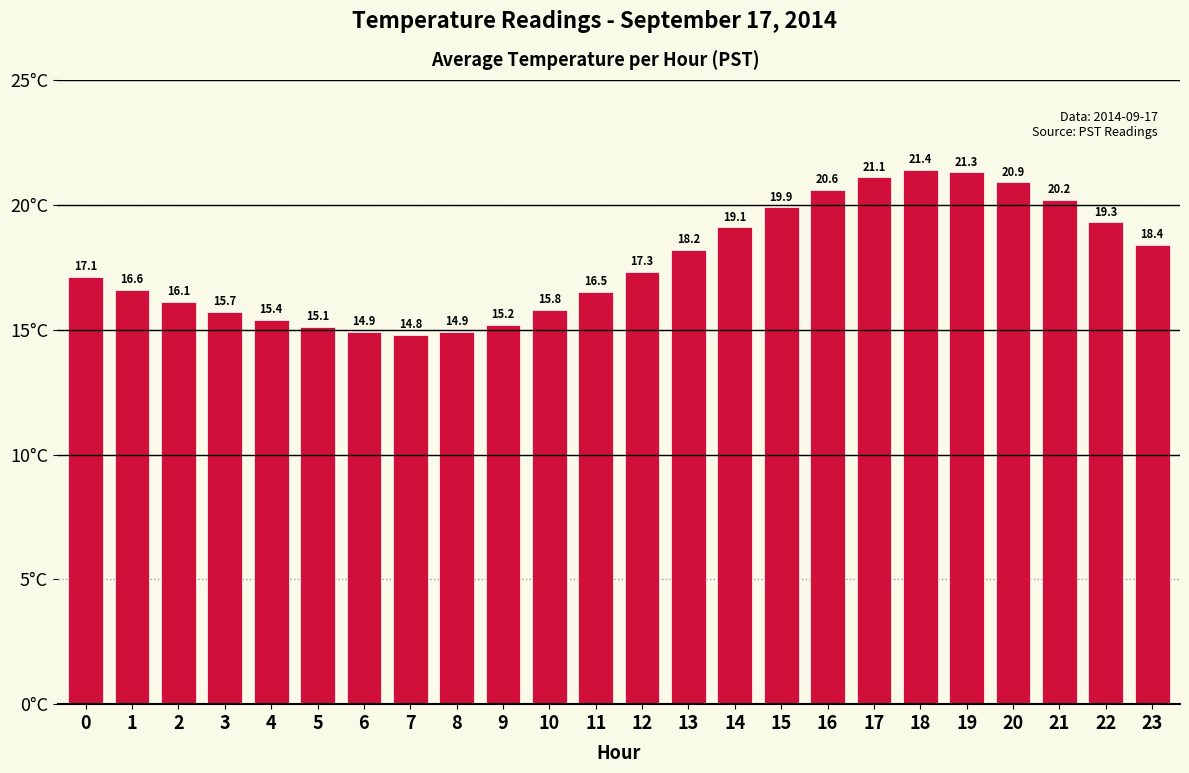

What is the change in value from 13 to 14?

+0.9